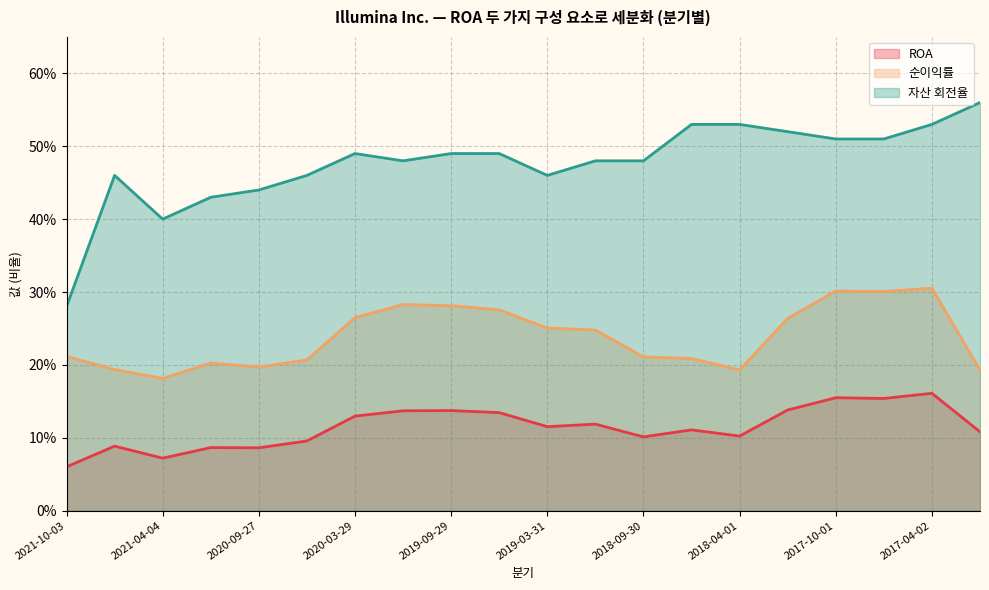

Which label corresponds to the smallest value in the chart?

2021-10-03